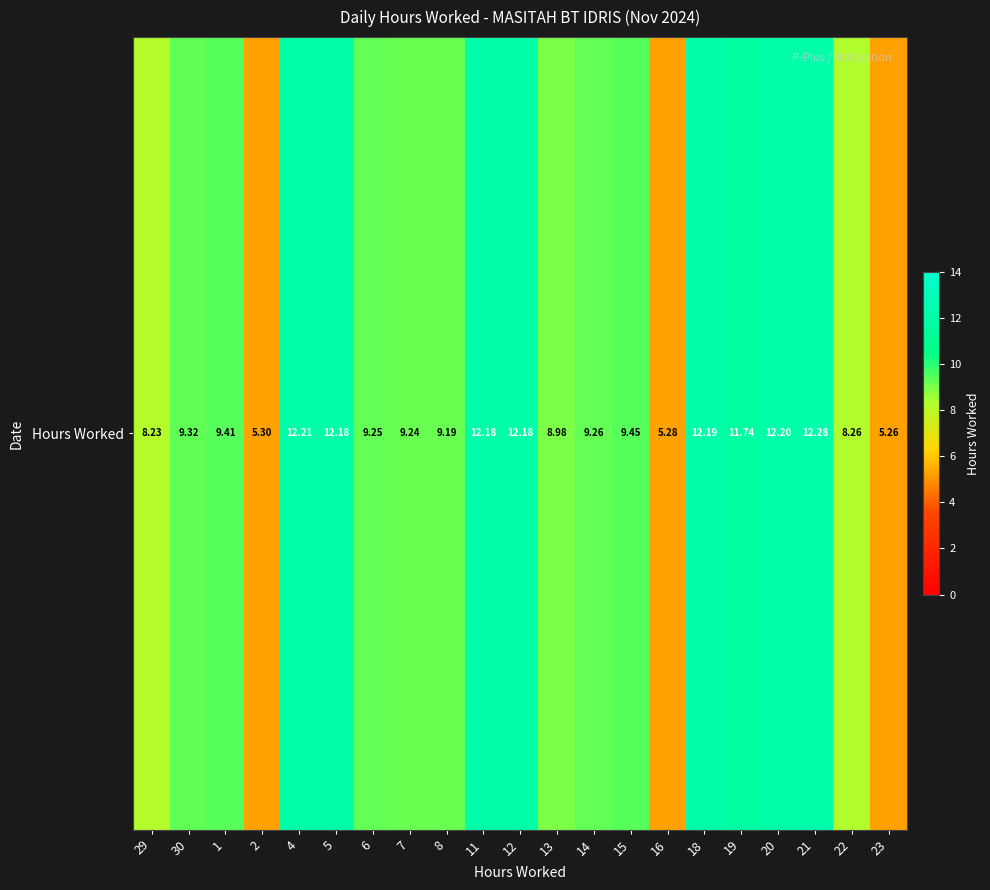

Which has a higher value, 16 or 8?

8